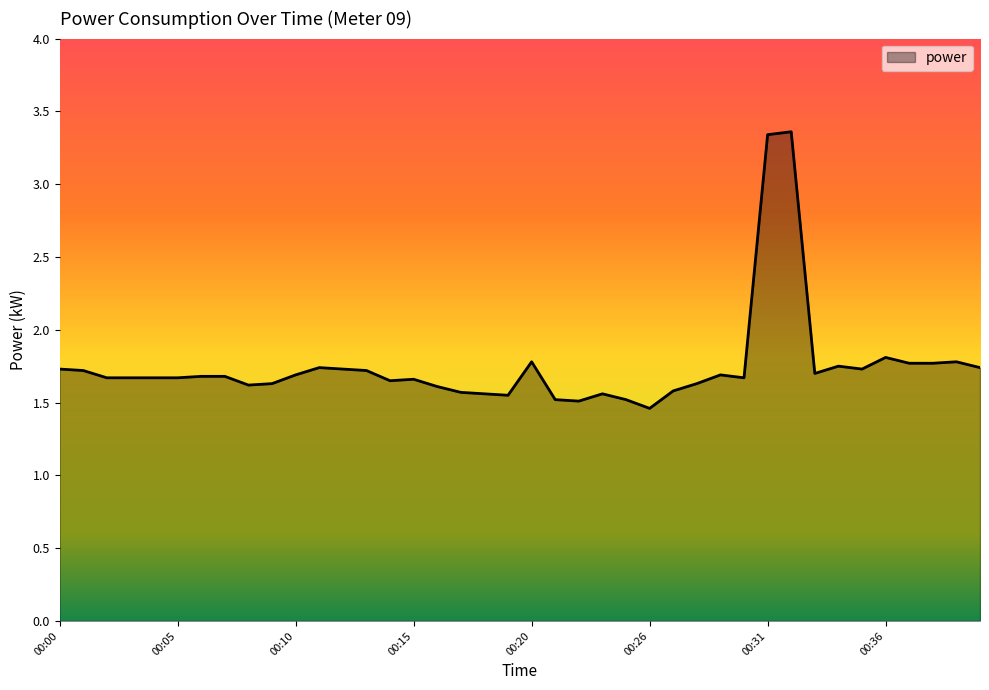

What is the difference between the maximum and minimum values?

1.9